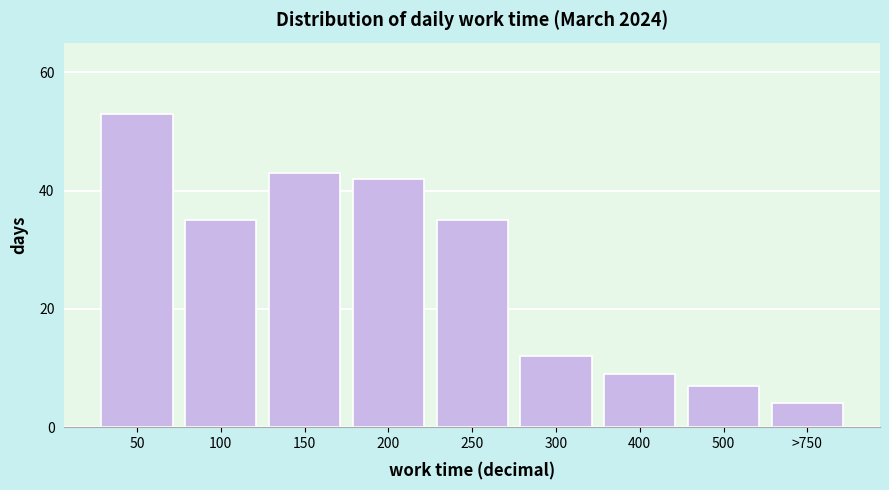

Reading left to right, what are all the values shown in this chart?

53	35	43	42	35	12	9	7	4